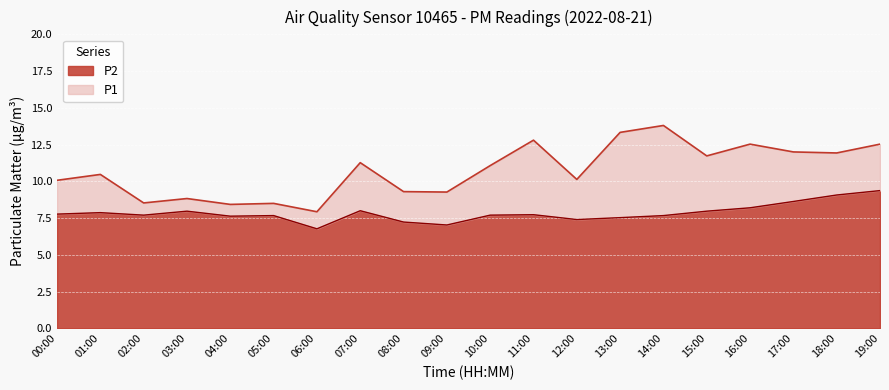

Which has a higher value, 14:00 or 02:00?

14:00